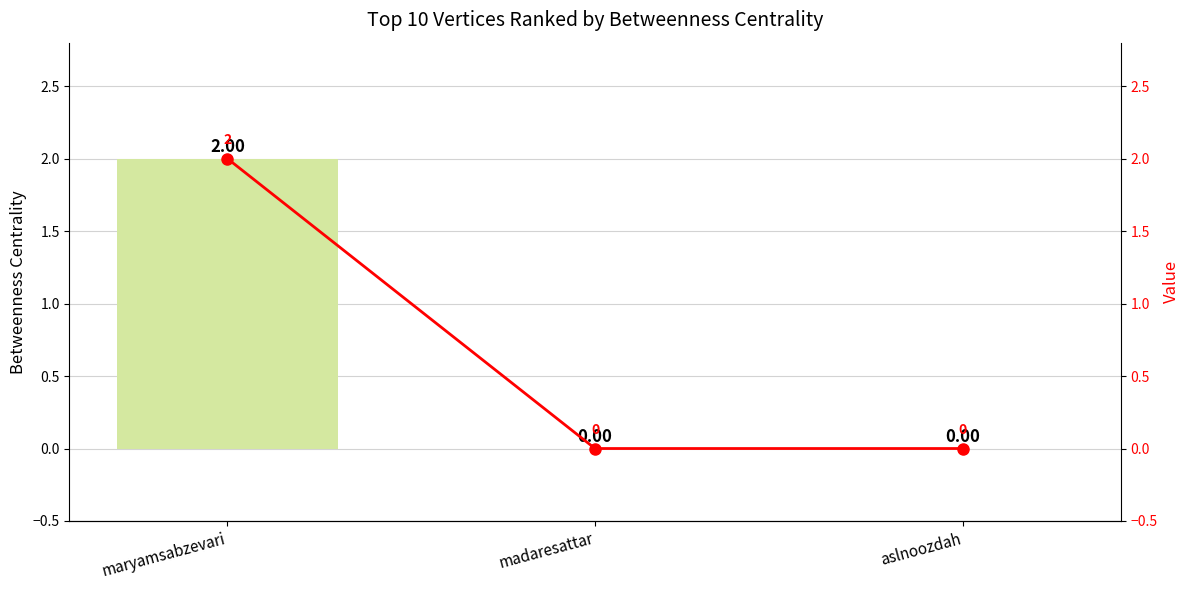

Reading left to right, list all the values displayed in this chart.

Betweenness Centrality: maryamsabzevari=2	madaresattar=0	aslnoozdah=0
Betweenness Centrality (line): maryamsabzevari=2	madaresattar=0	aslnoozdah=0